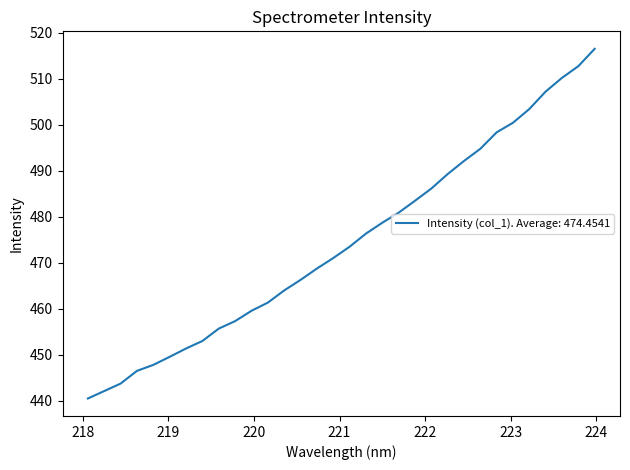

What is the greatest value displayed?

516.5